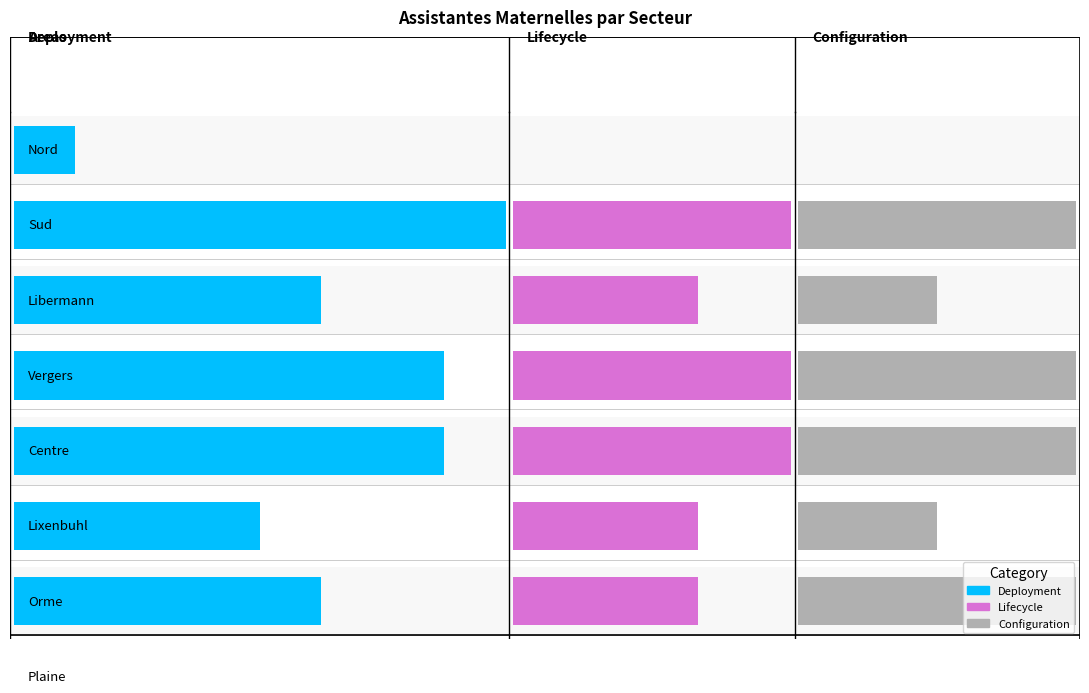

What is the difference between the Deployment values at 0 and 3?

6